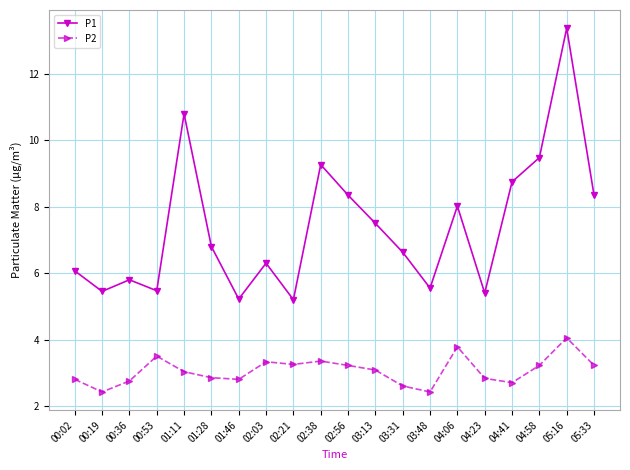

What is the lowest value of the P2 series?

2.4